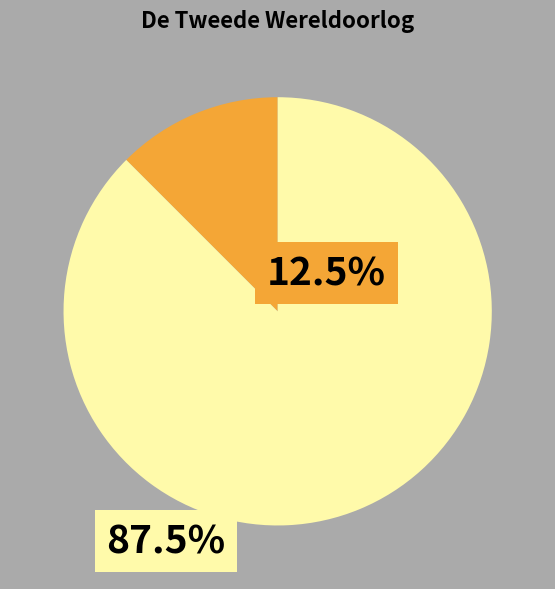

Is there any slice that represents more than half of the pie?

Yes